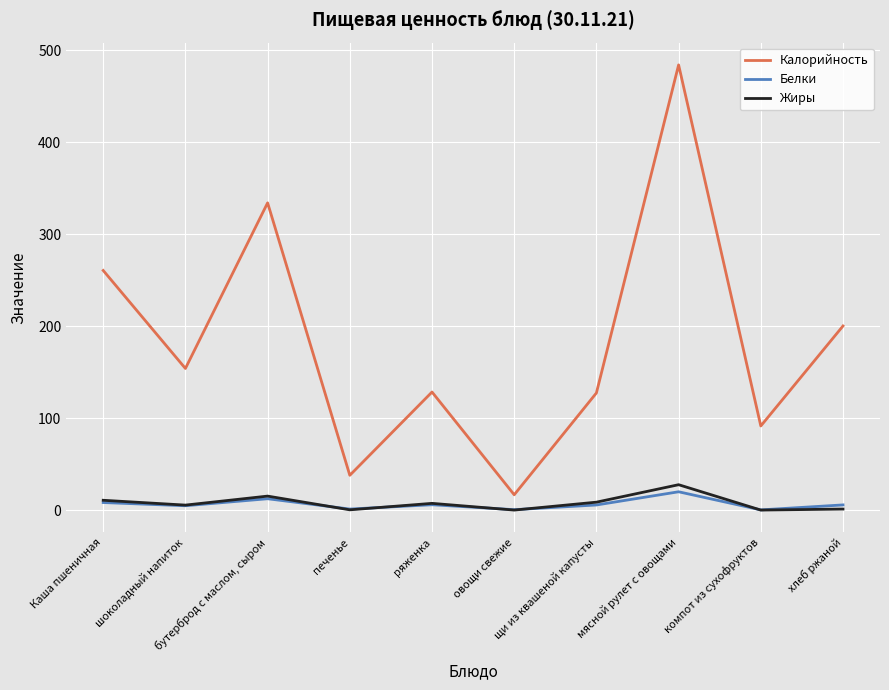

Which series has the largest range (max minus min)?

Калорийность